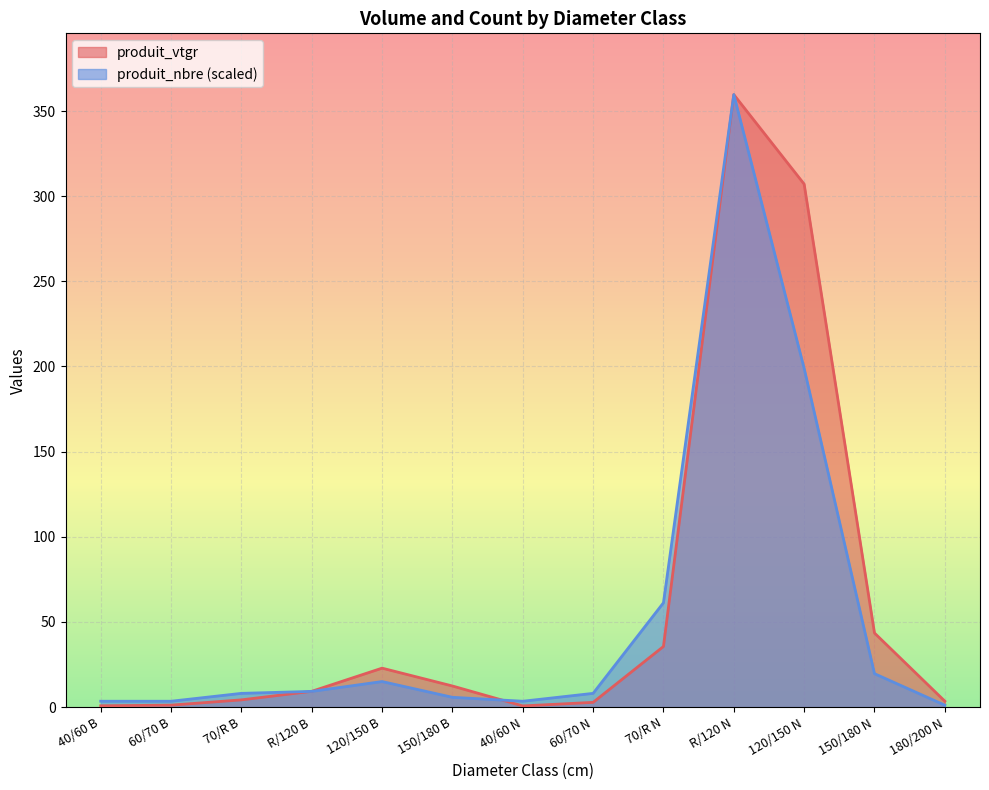

How many categories are shown in the chart?

13